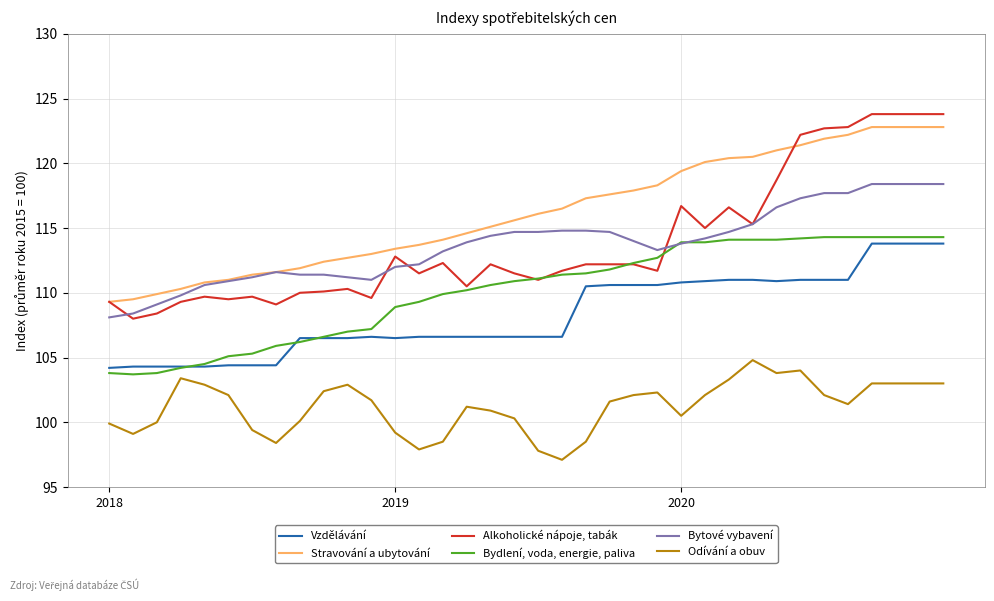

True or false: Alkoholické nápoje, tabák and Odívání a obuv cross at least once.

False